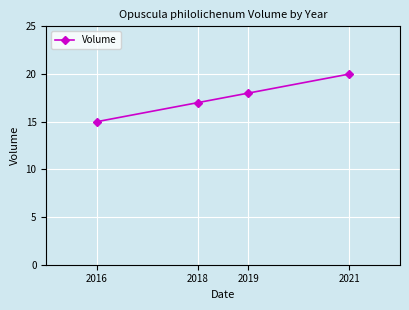

Rank the categories by value from lowest to highest.

2016, 2018, 2019, 2021